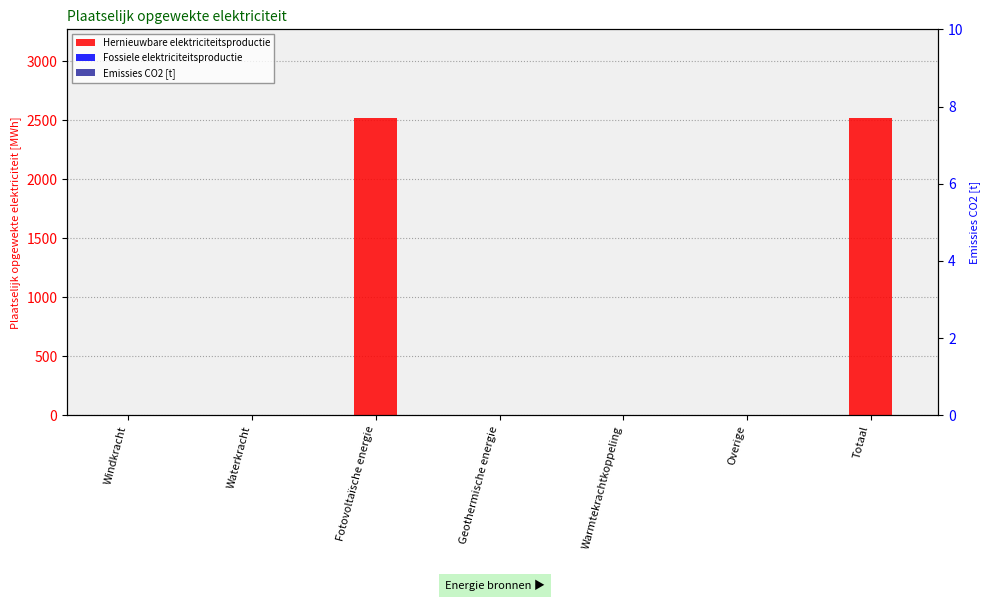

What position from the right is Windkracht?

7